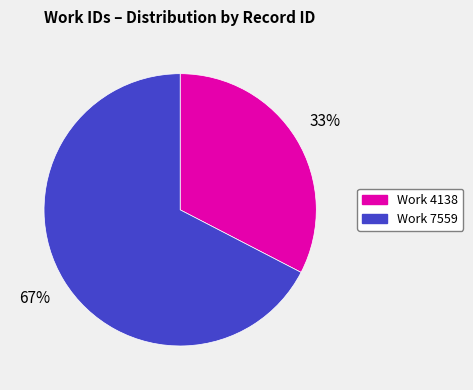

How many segments does this pie chart have?

2